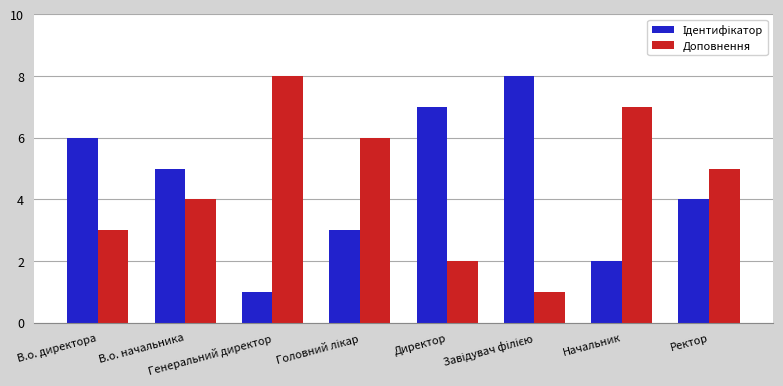

What is the greatest value displayed?

8